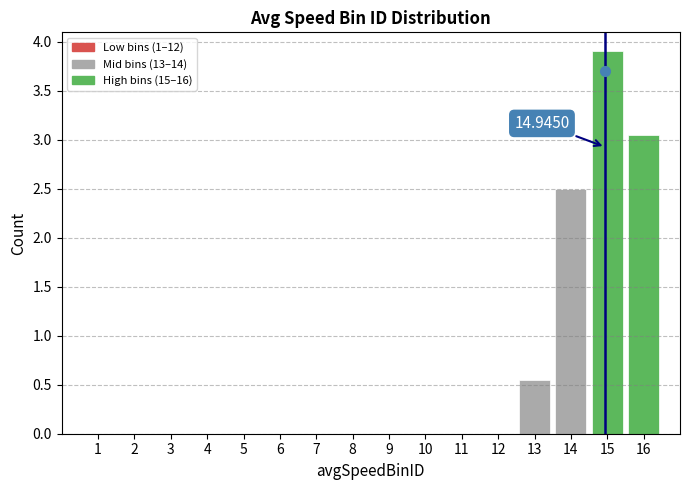

Which range on the x-axis has the tallest bar?

14.5 to 15.5